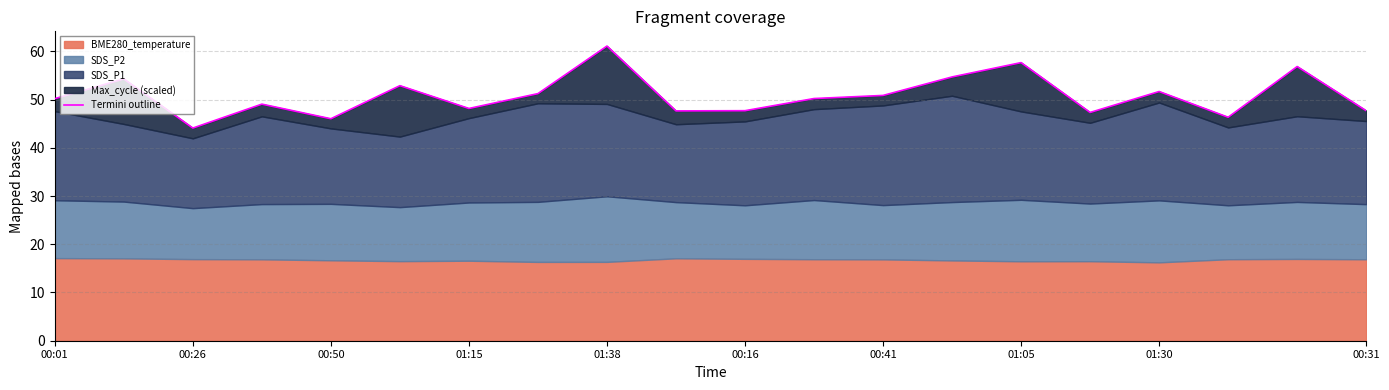

What is the minimum value shown in the chart?

44.1